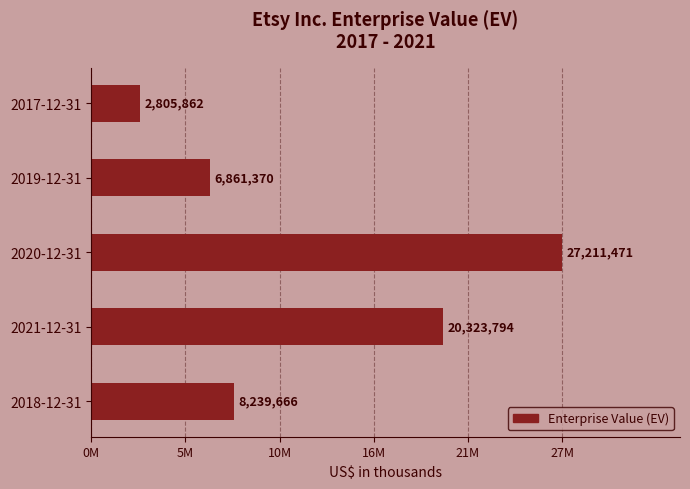

What is the difference between the maximum and minimum values?

24405609